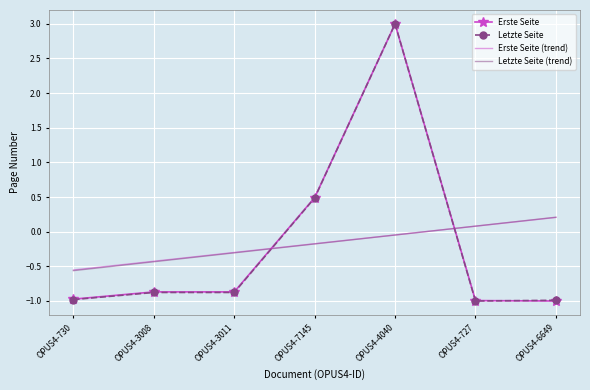

Rank the categories by Letzte Seite (trend) value from highest to lowest.

OPUS4-6649, OPUS4-727, OPUS4-4040, OPUS4-7145, OPUS4-3011, OPUS4-3008, OPUS4-730